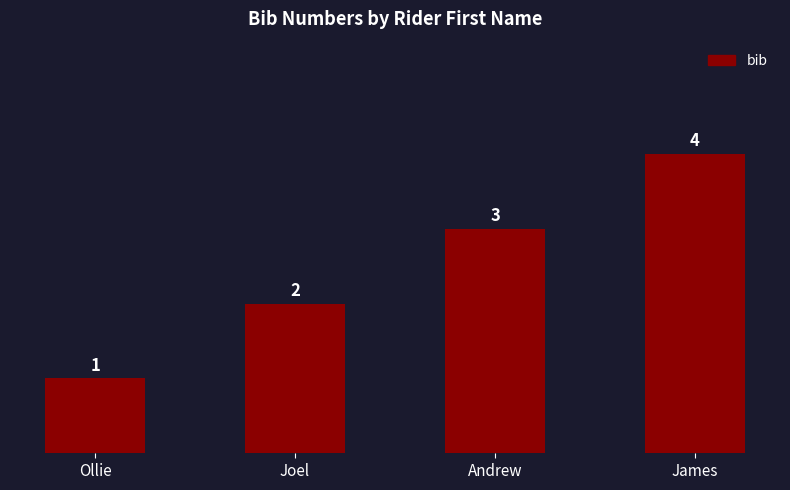

Are the bars horizontal?

No